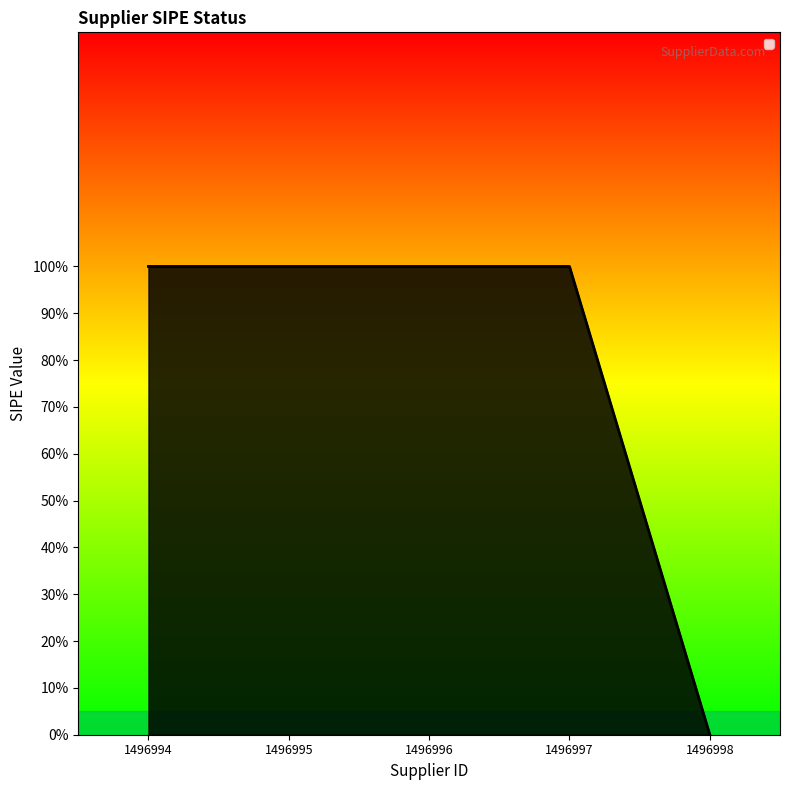

Which category has the highest value across all series?

1496994